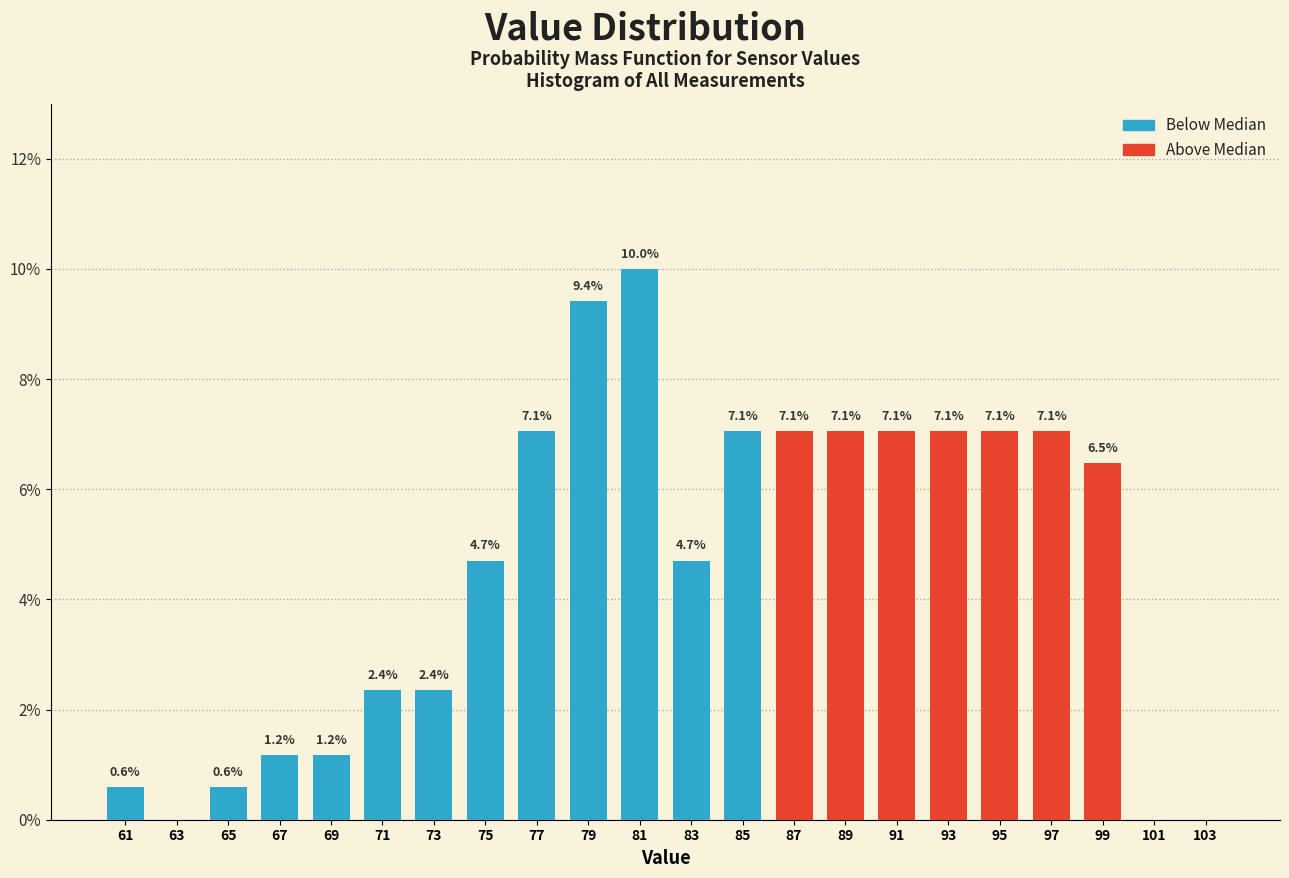

Over which range of the x-axis is the bar tallest?

80 to 82